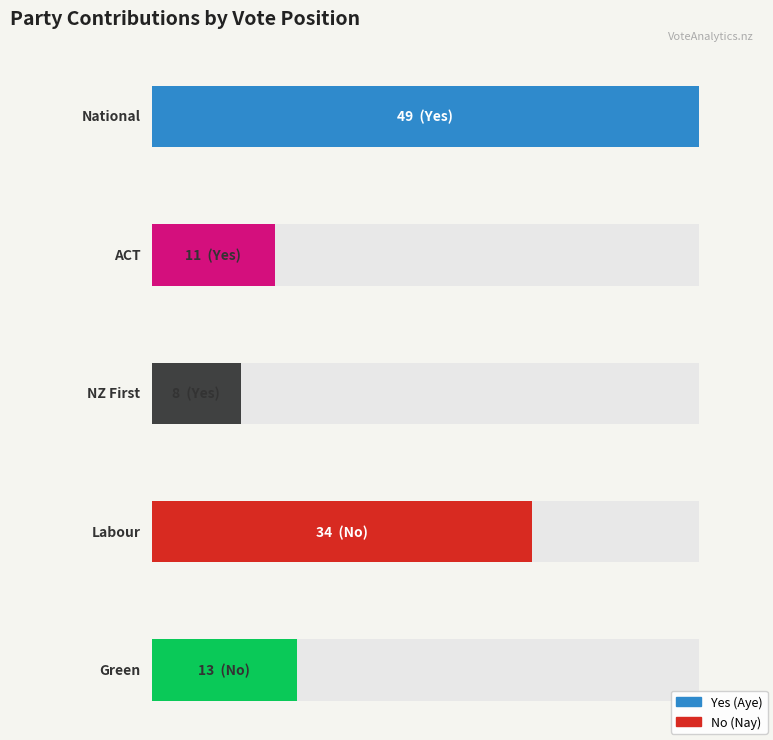

The No series shows 15 at National. True or false?

False